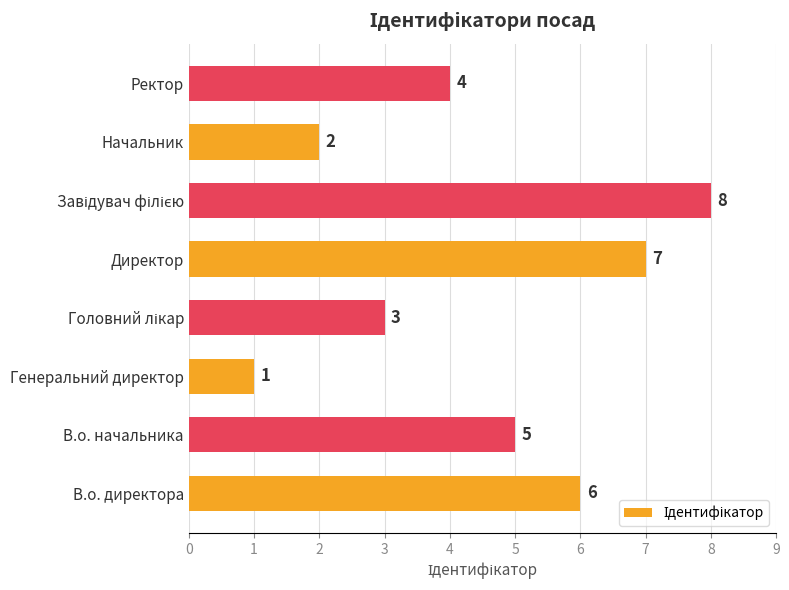

What is the greatest value displayed?

8